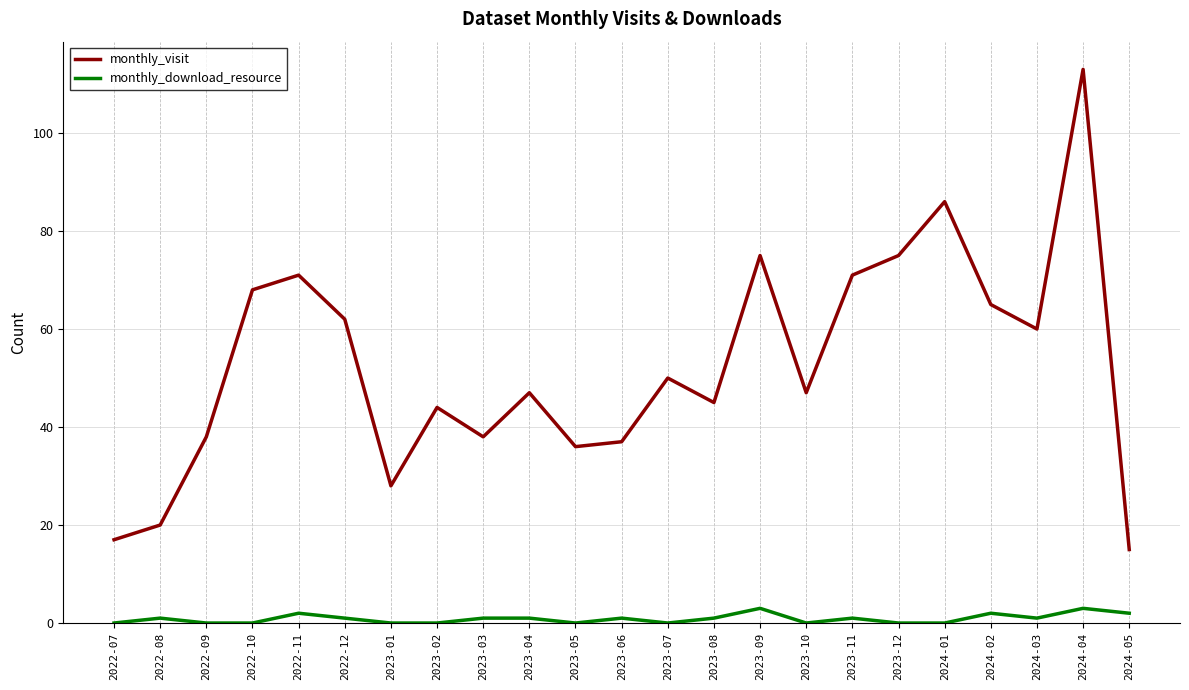

Which series has the widest spread of values?

monthly_visit